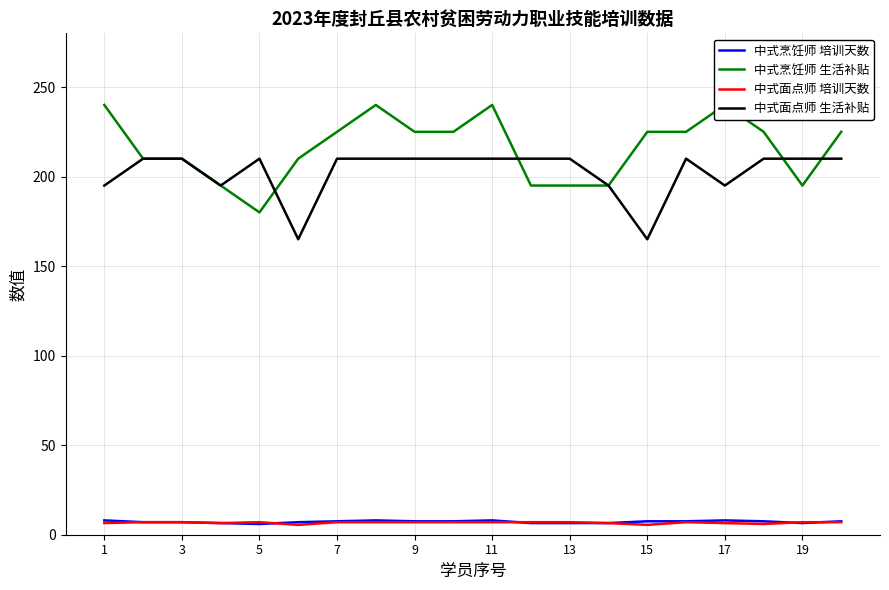

True or false: 中式烹饪师 培训天数 and 中式面点师 生活补贴 cross at least once.

False